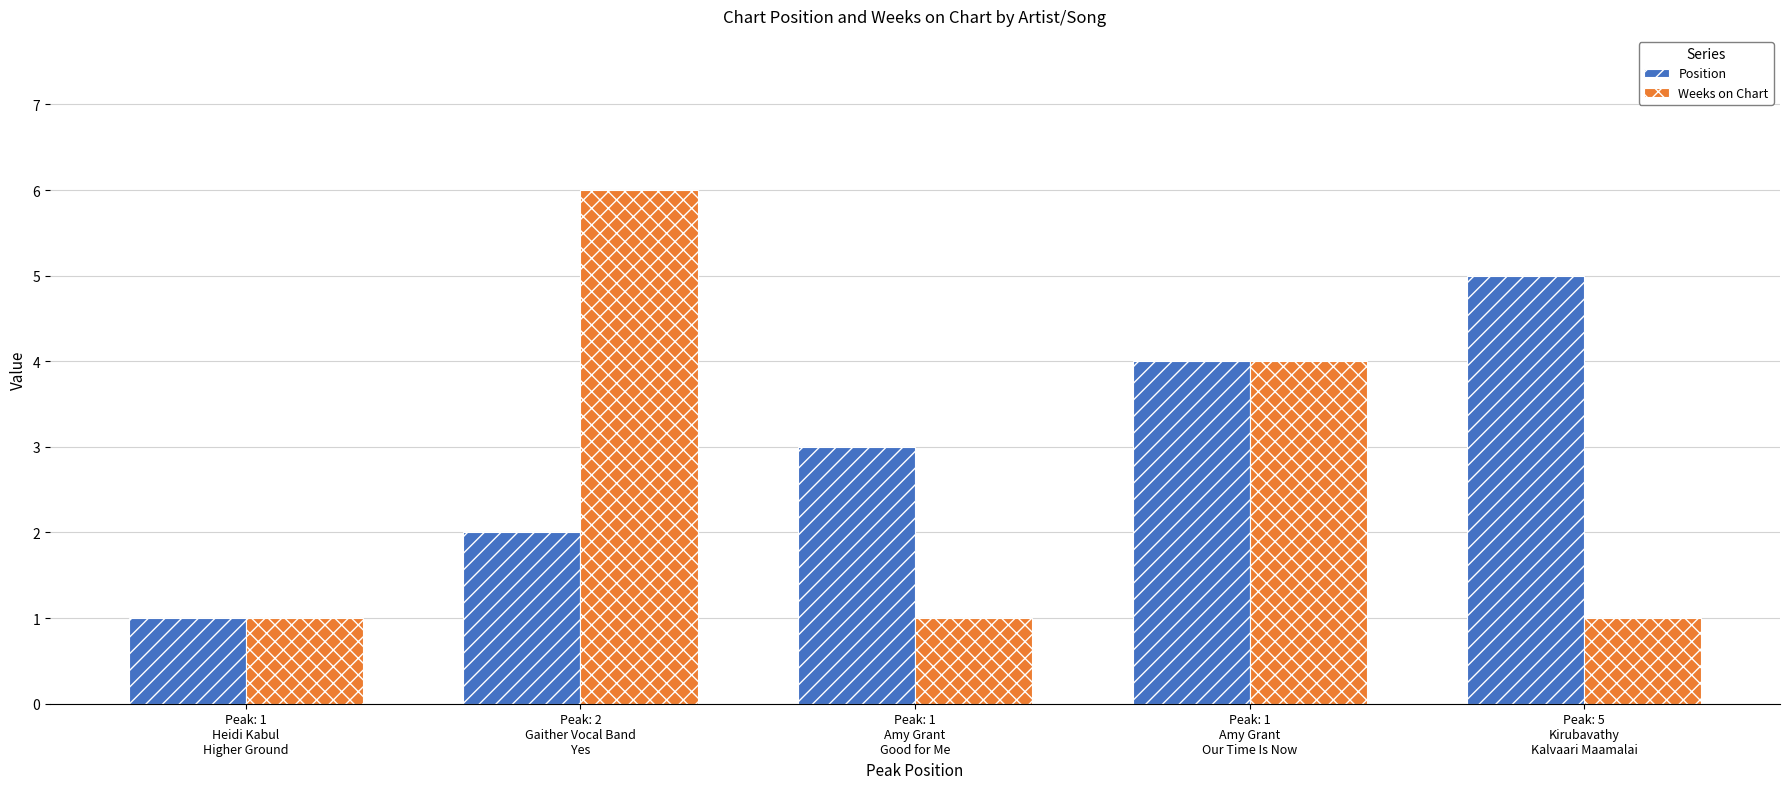

What is the sum of the Position values at Peak: 1
Heidi Kabul
Higher Ground and Peak: 1
Amy Grant
Our Time Is Now?

5